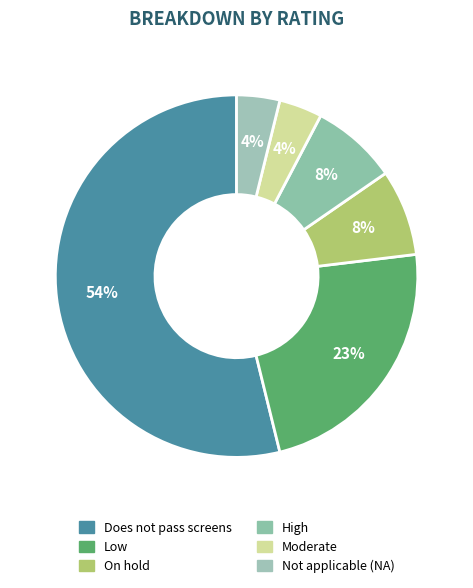

To the nearest percent, what is the combined percentage of Moderate and On hold?

12%